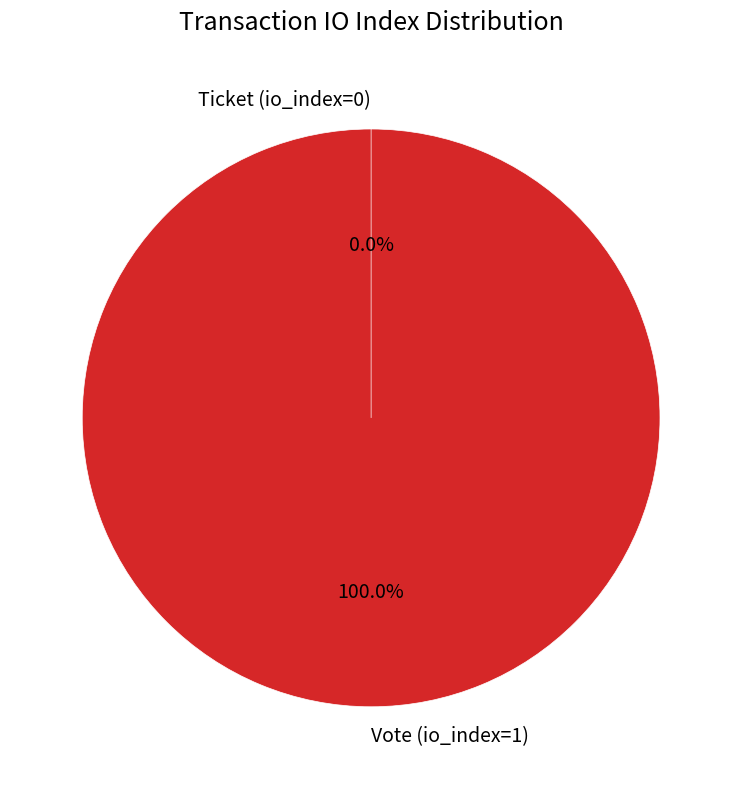

Count the number of slices in the pie.

2